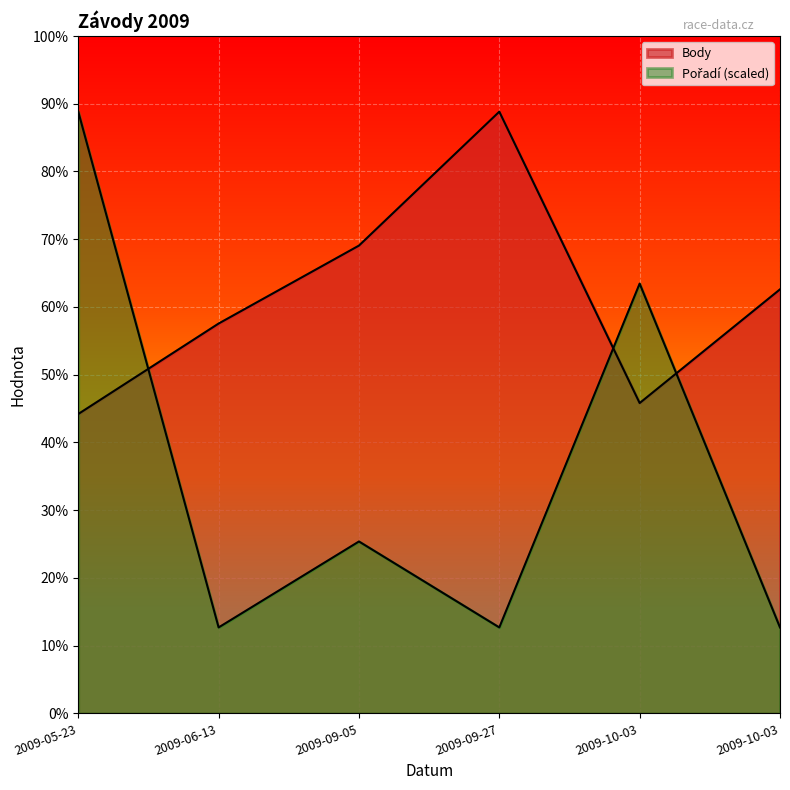

Reading left to right, what are all the values shown in this chart?

Body: 2873.0	3741.0	4489.0	5774.0	2978.0	4069.0
Pořadí (scaled): 5774.0	824.9	1649.7	824.9	4124.3	824.9